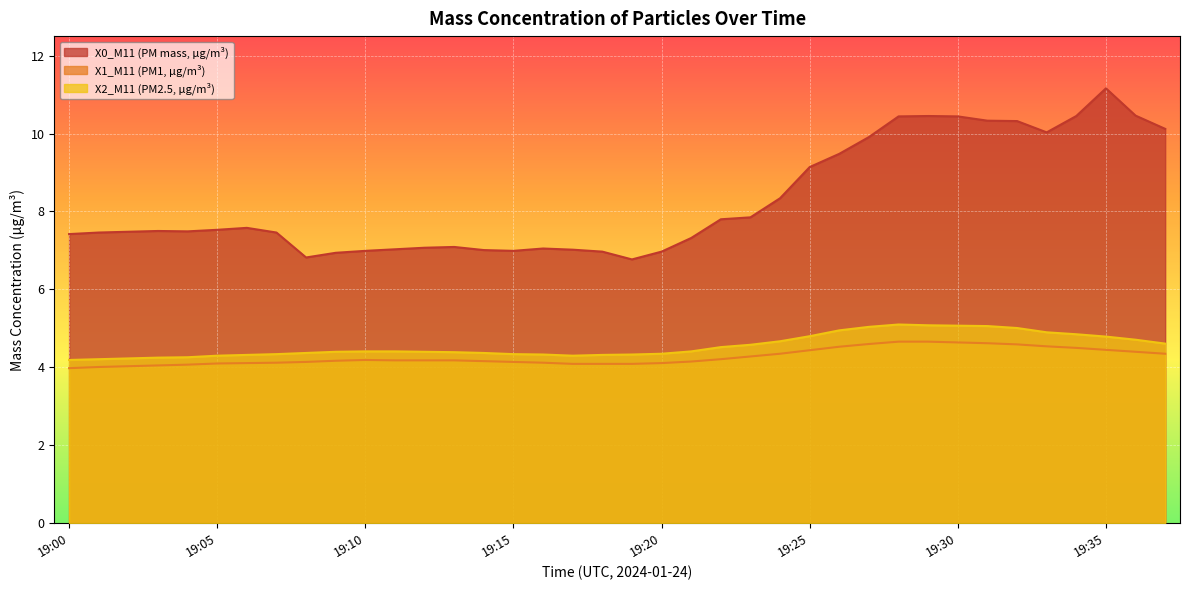

Does the chart display data point markers on the line(s)?

No